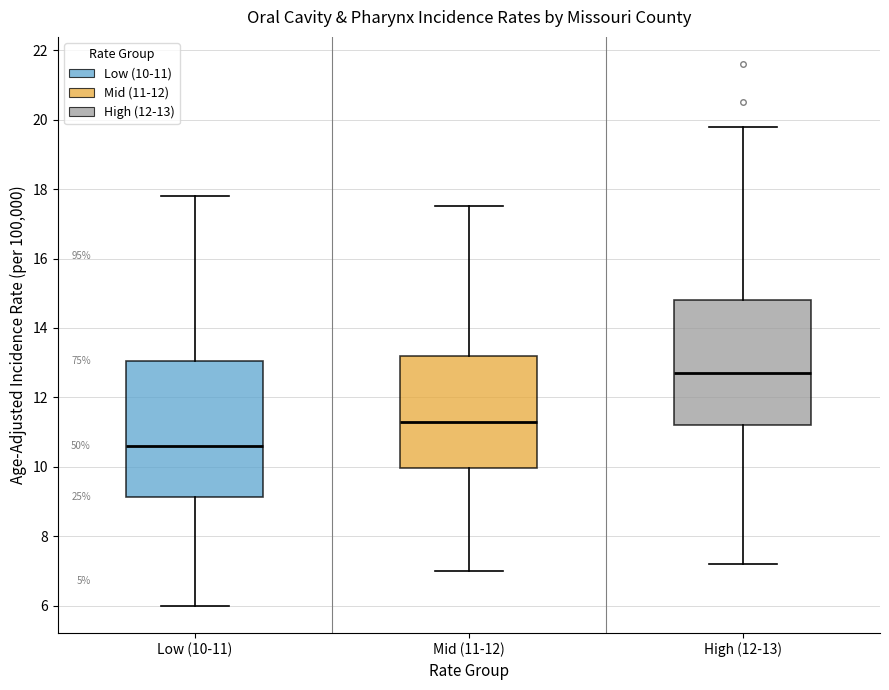

Where does the median line of the box for High (12-13) sit on the y-axis? The values are not printed on the chart, so give them approximately, as read against the axis.

12.8